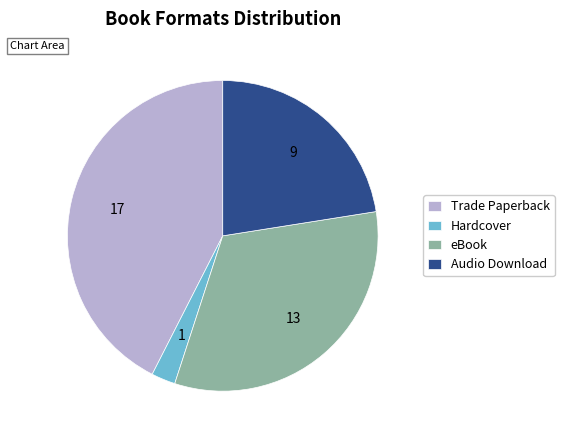

Rank the categories by value from lowest to highest.

Hardcover, Audio Download, eBook, Trade Paperback